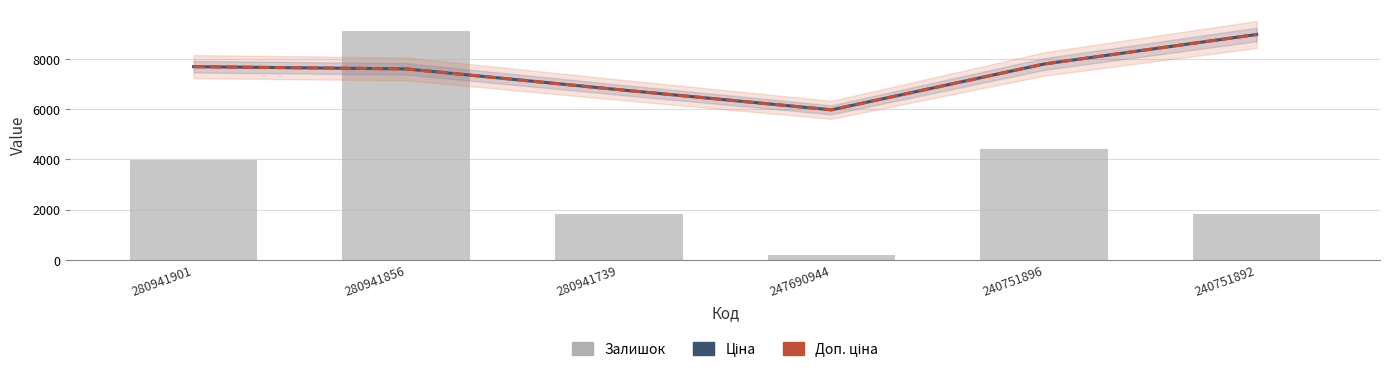

Which has a higher value, 240751896 or 280941856?

240751896